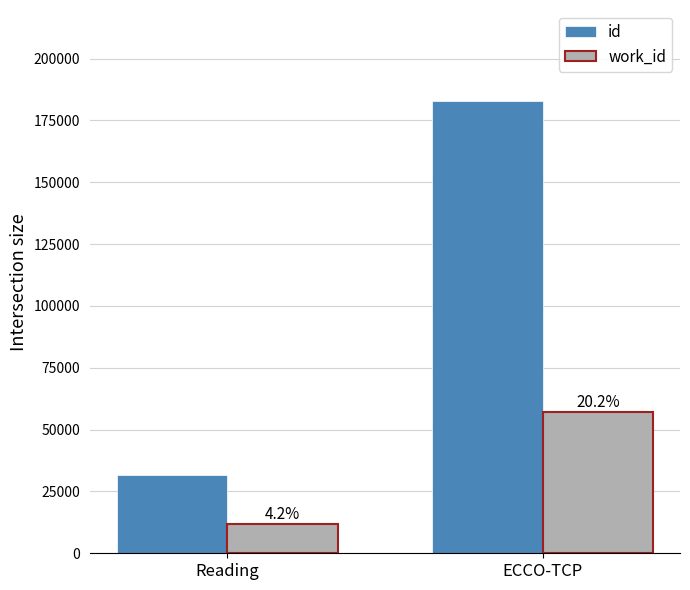

Is it true that work_id equals 11888 at Reading?

True